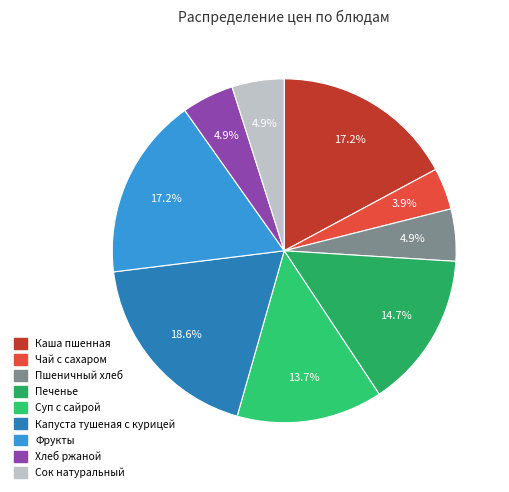

Rank the categories by value from highest to lowest.

Капуста тушеная с курицей, Каша пшенная, Фрукты, Печенье, Суп с сайрой, Пшеничный хлеб, Хлеб ржаной, Сок натуральный, Чай с сахаром